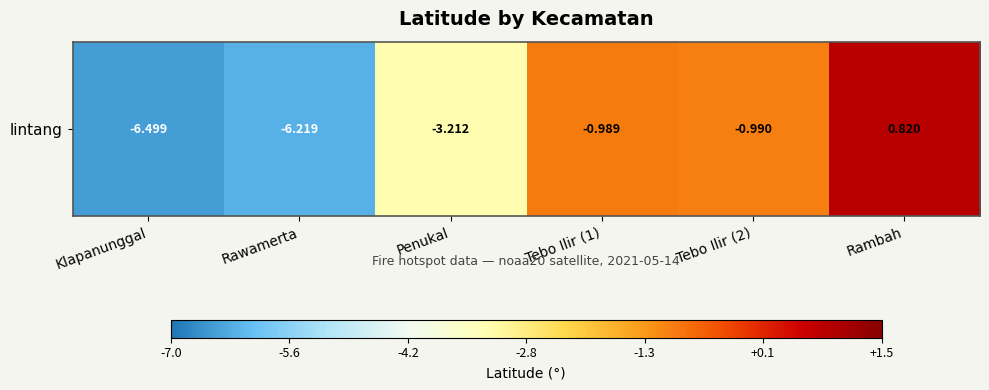

The value at Tebo Ilir (1) is -1.0. True or false?

True